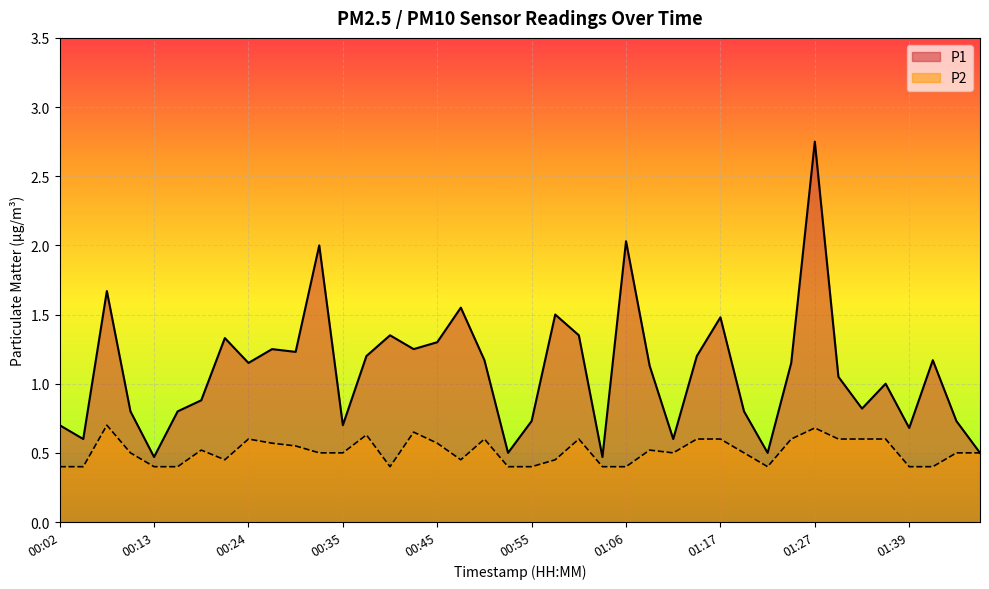

How many lines are shown in the chart?

2